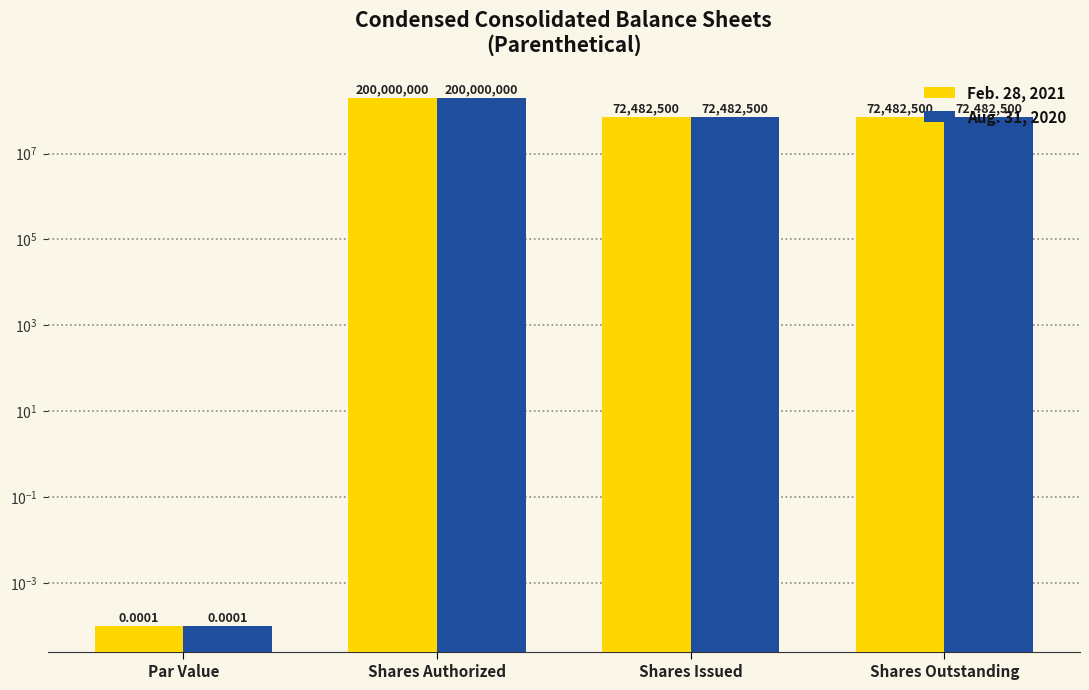

Reading left to right, extract all data points from this chart.

Feb. 28, 2021: Par Value=0.0	Shares Authorized=200000000.0	Shares Issued=72482500.0	Shares Outstanding=72482500.0
Aug. 31, 2020: Par Value=0.0	Shares Authorized=200000000.0	Shares Issued=72482500.0	Shares Outstanding=72482500.0